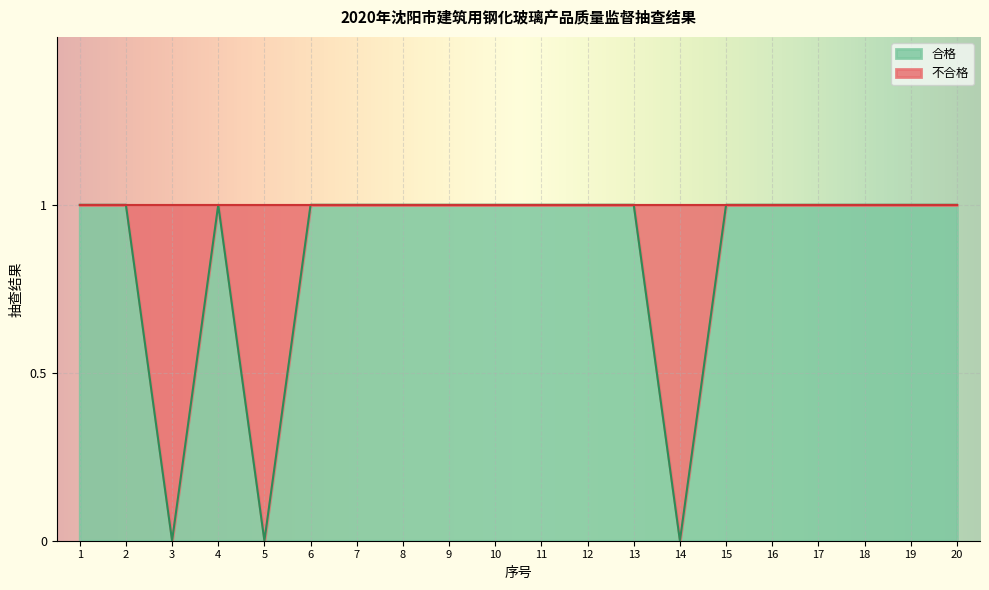

How many values are between 1 and 2?

17